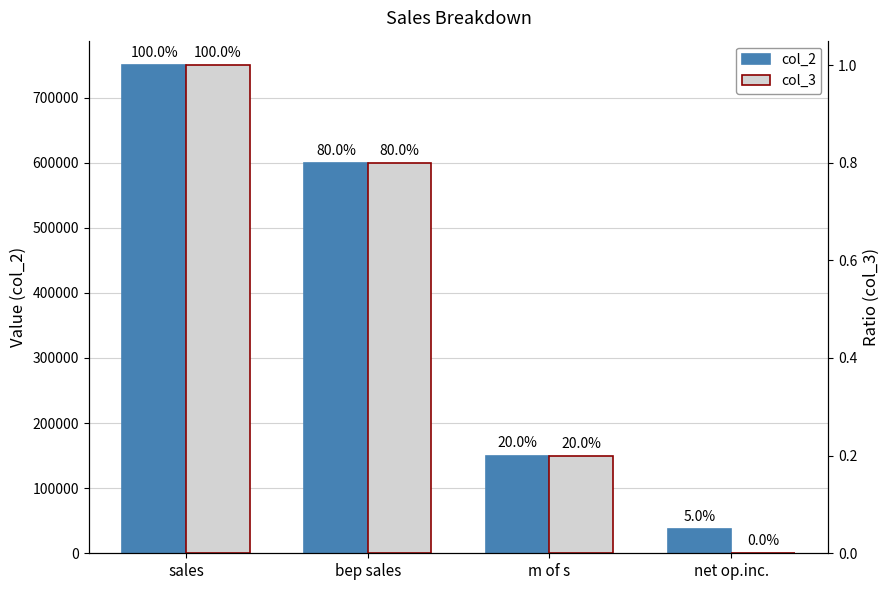

What is the difference between the col_3 values at net op.inc. and bep sales?

0.8